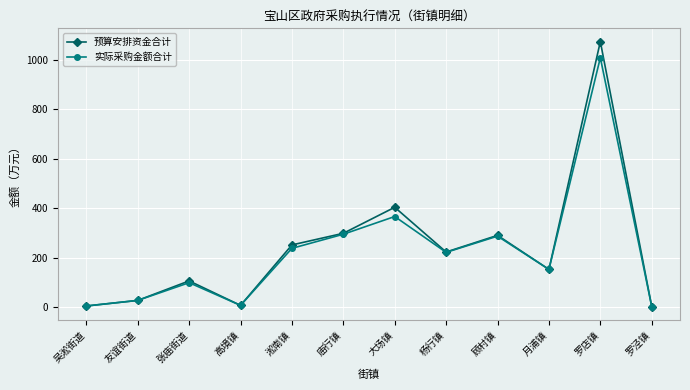

Between 张庙街道 and 月浦镇, which series saw the biggest shift?

实际采购金额合计